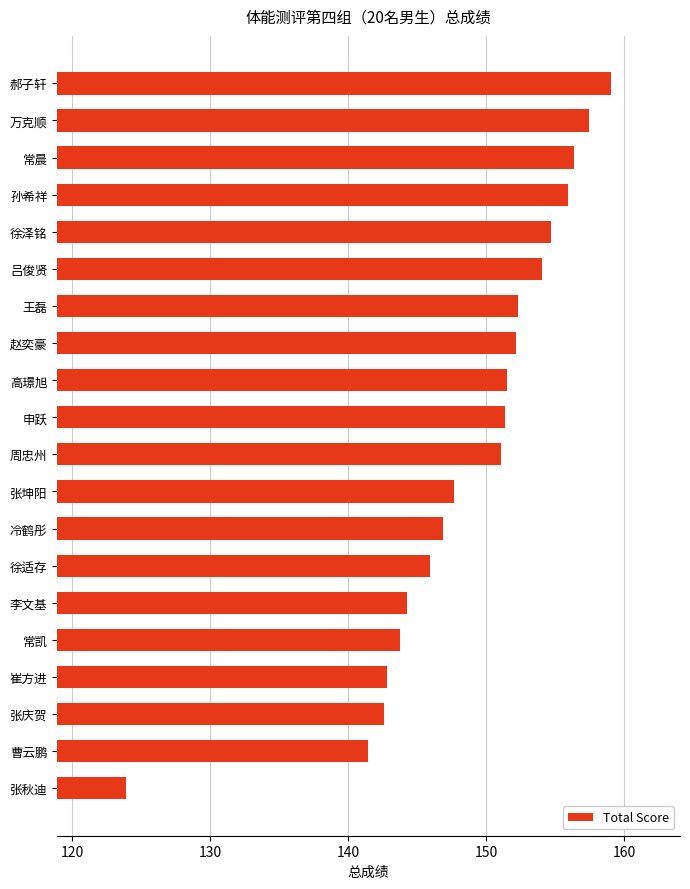

Are the bars horizontal?

Yes